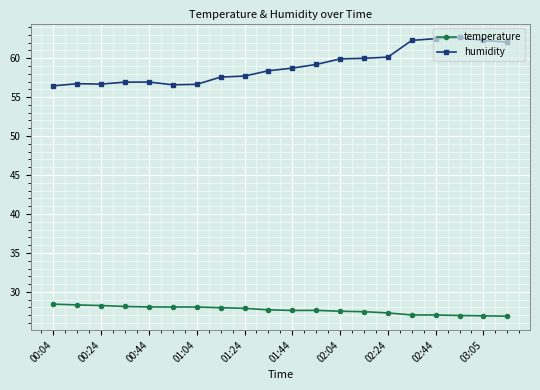

What are all the series names shown in the legend?

temperature, humidity